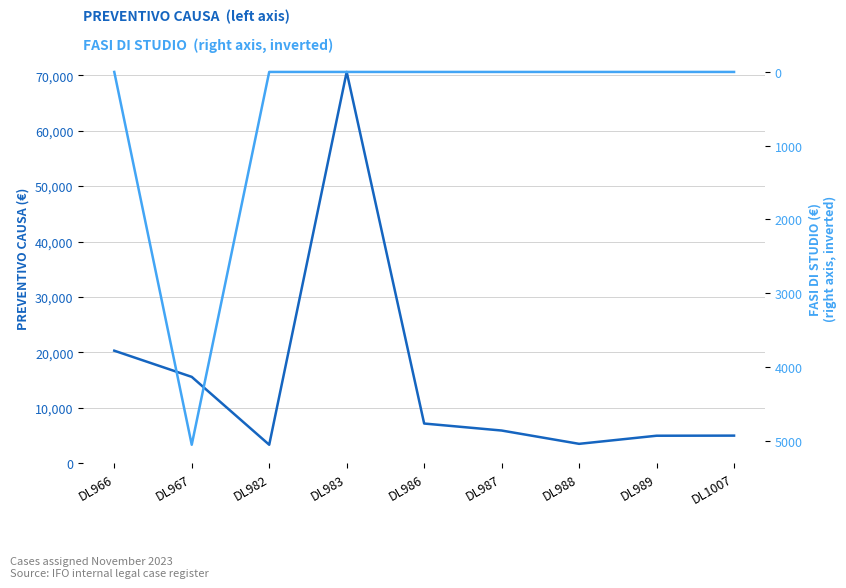

True or false: PREVENTIVO CAUSA and FASI DI STUDIO (right axis) intersect in this chart.

False